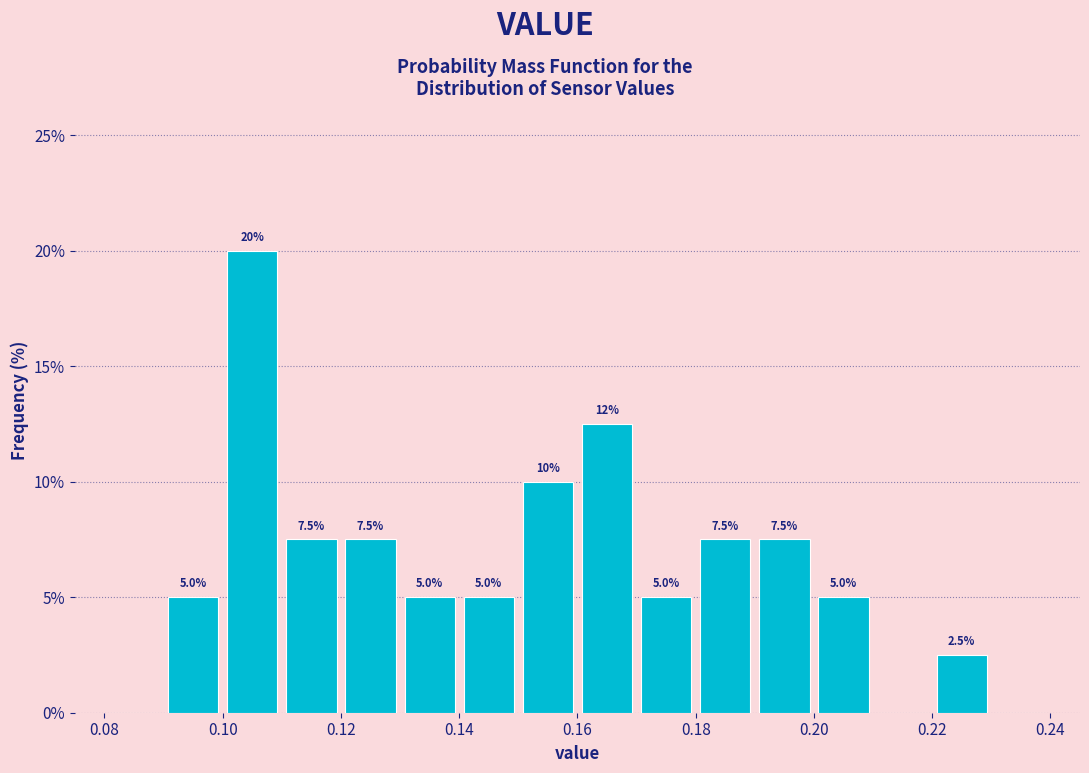

Which range on the x-axis has the tallest bar?

0.10 to 0.11